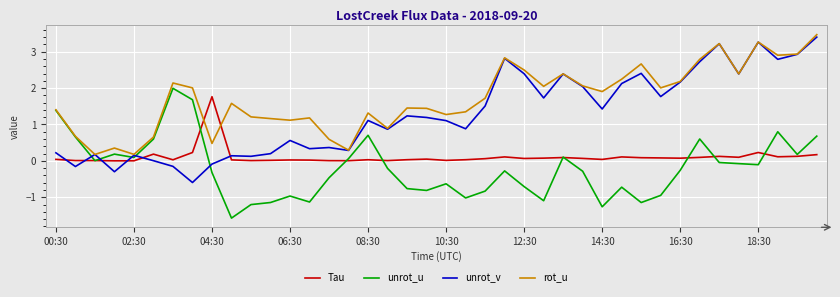

What is the highest value of the rot_u series?

3.5